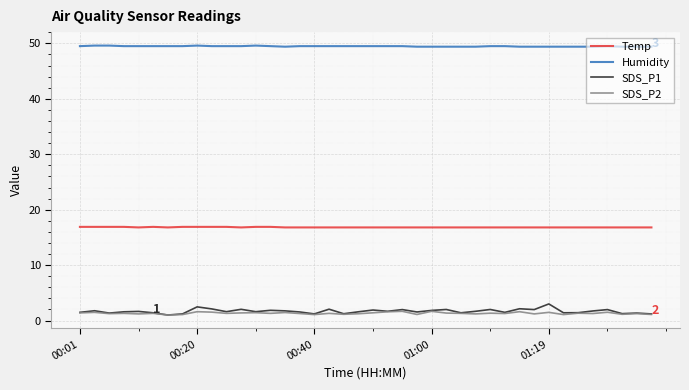

What is the lowest value of the Temp series?

16.8